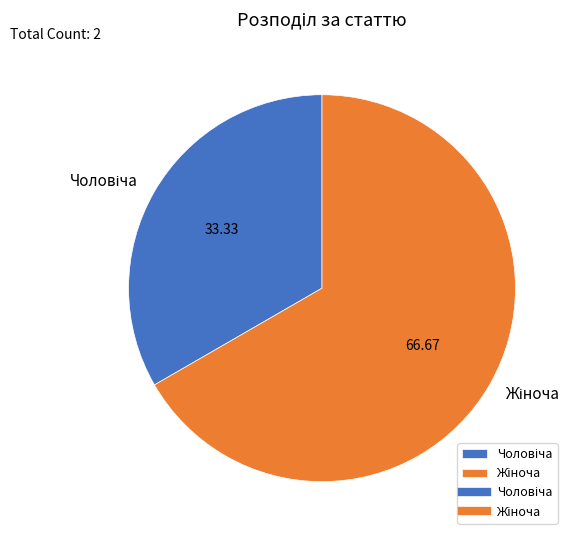

How many slices are in this pie chart?

2